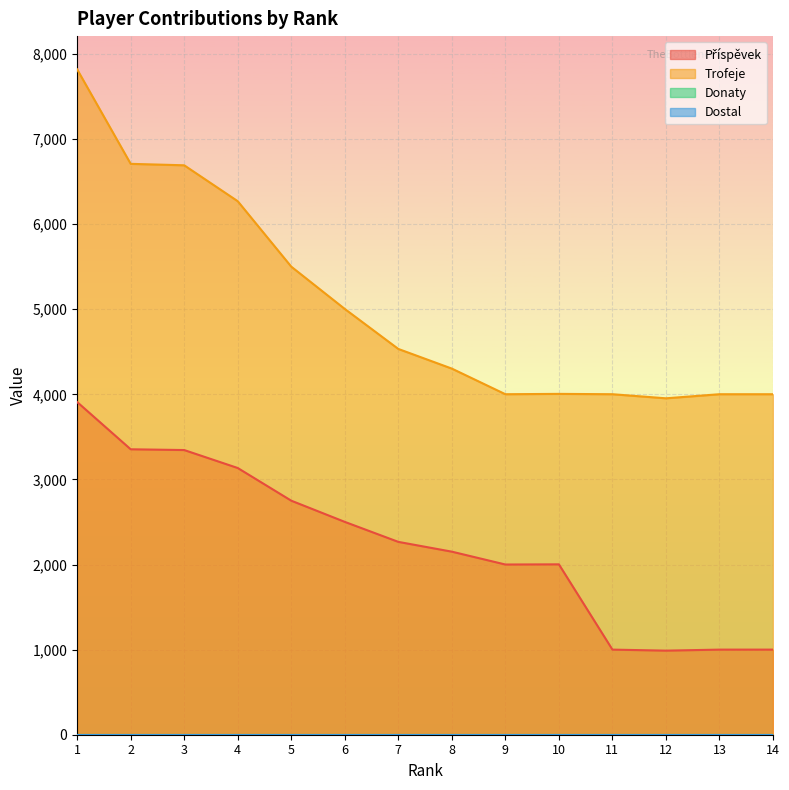

At how many categories does at least one series exceed 1281?

14